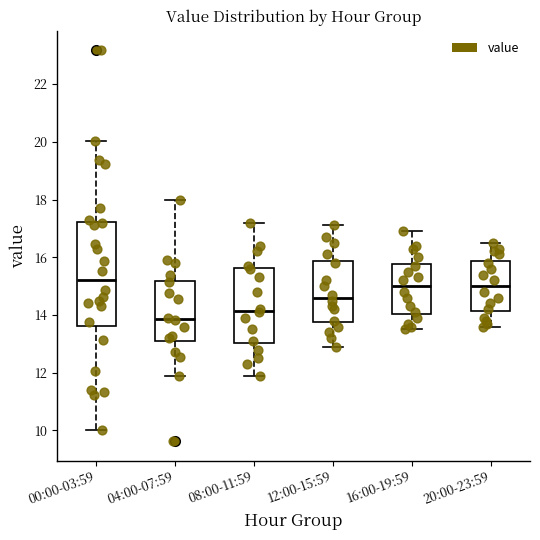

Where does the upper whisker of the box for 00:00-03:59 end on the y-axis? The values are not printed on the chart, so give them approximately, as read against the axis.

20.0